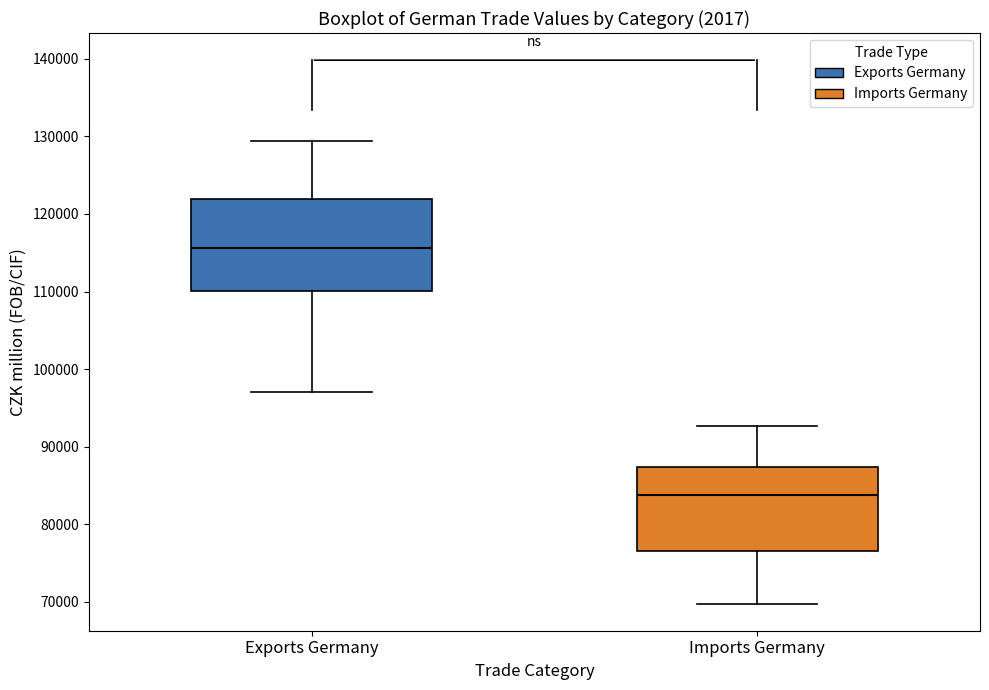

Where is the lower edge of the box for Imports Germany on the y-axis? The values are not printed on the chart, so give them approximately, as read against the axis.

77000